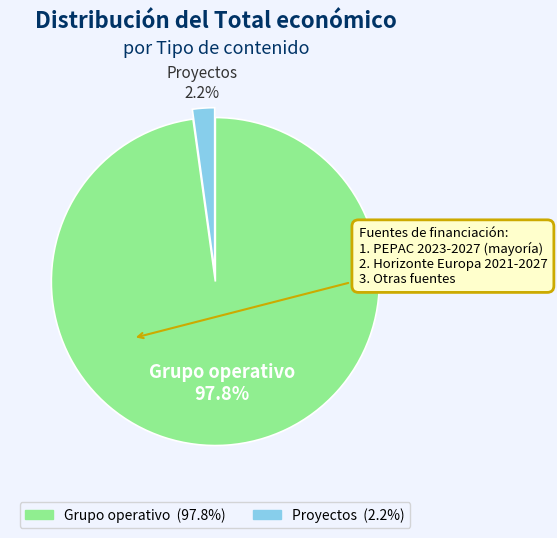

To the nearest percent, what is the average slice percentage?

50%